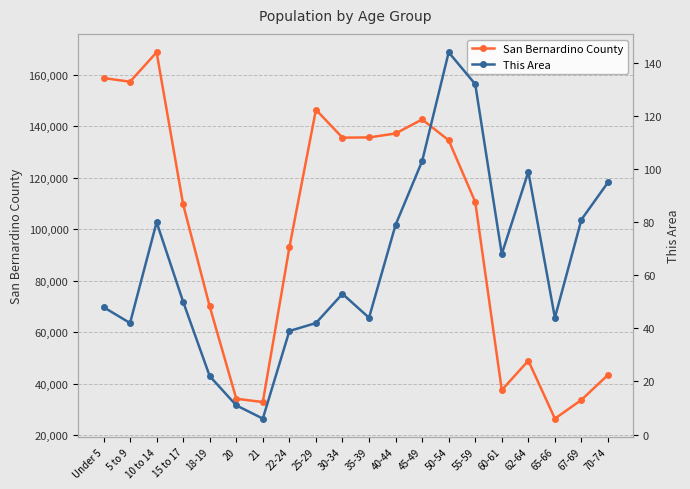

What position from the left is Under 5?

1